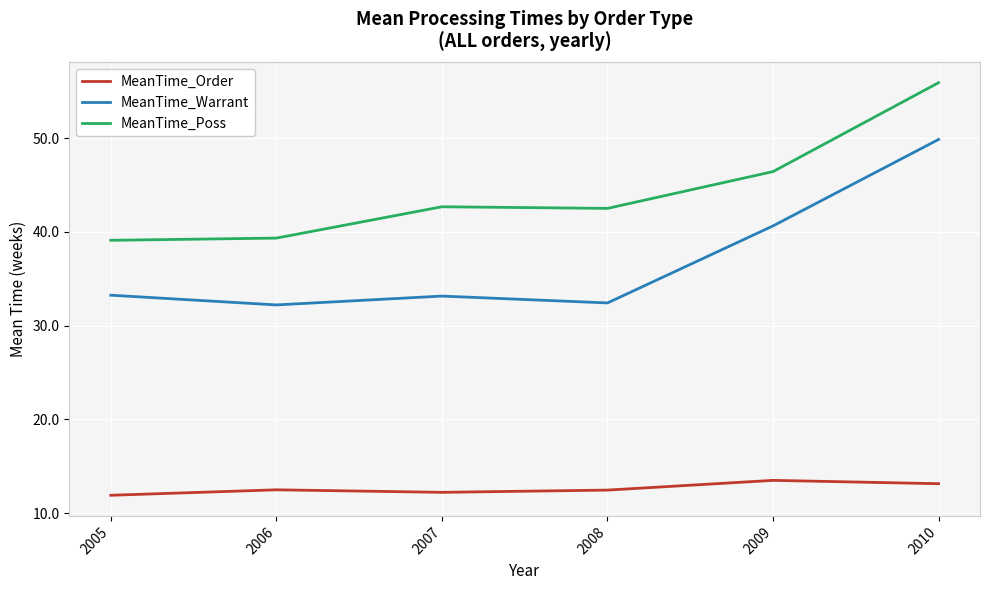

At which label does MeanTime_Order first exceed 12?

2006